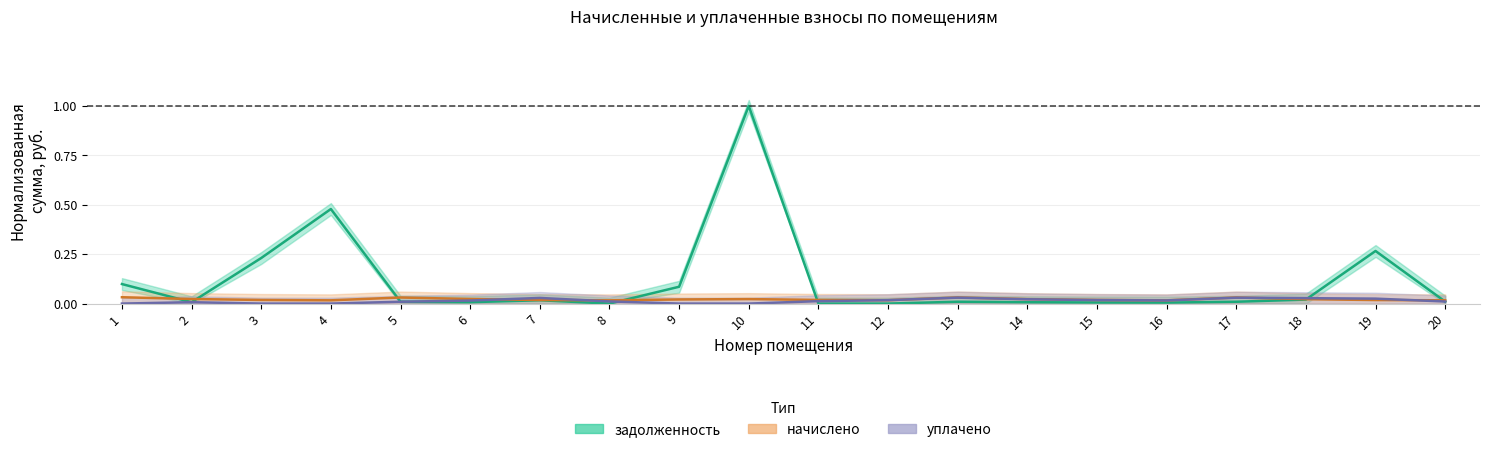

Rank the series at 15 from highest to lowest value.

начислено, уплачено, задолженность